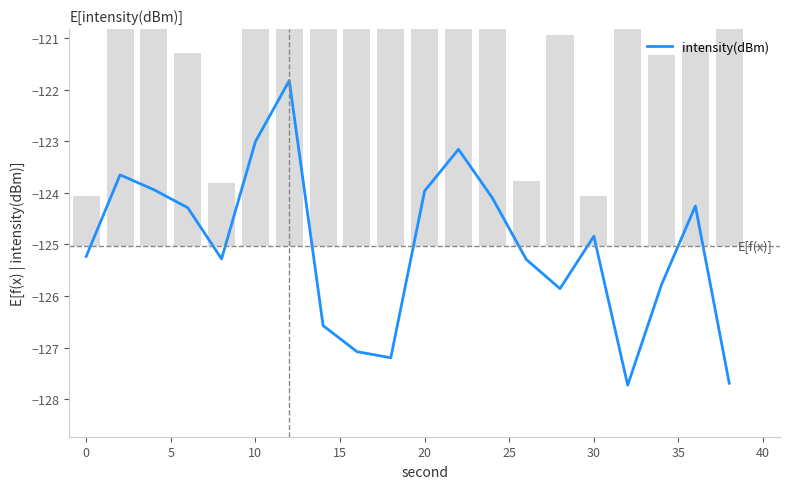

True or false: intensity(dBm) has a value of -50.7 at 30.

False